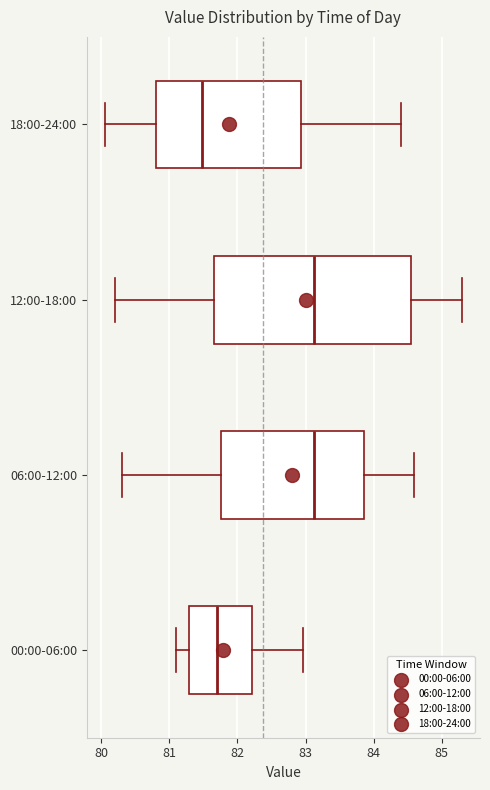

Which box is the widest, from its left edge to its right edge?

12:00-18:00